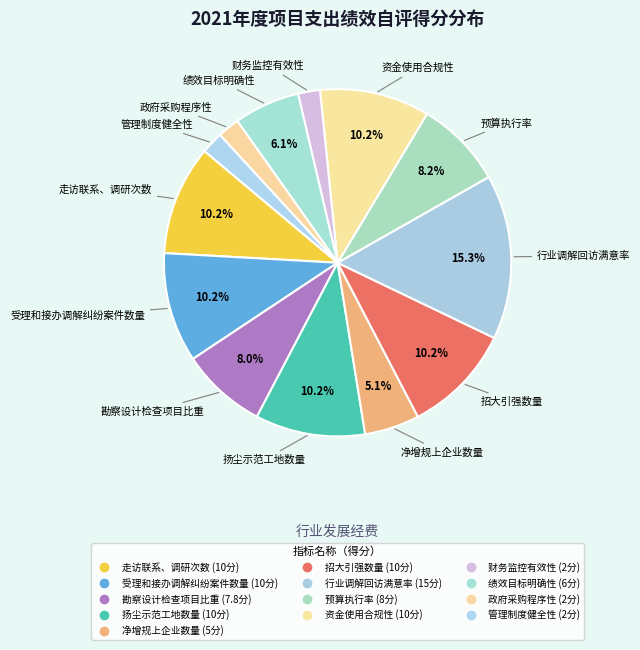

How many segments does this pie chart have?

13